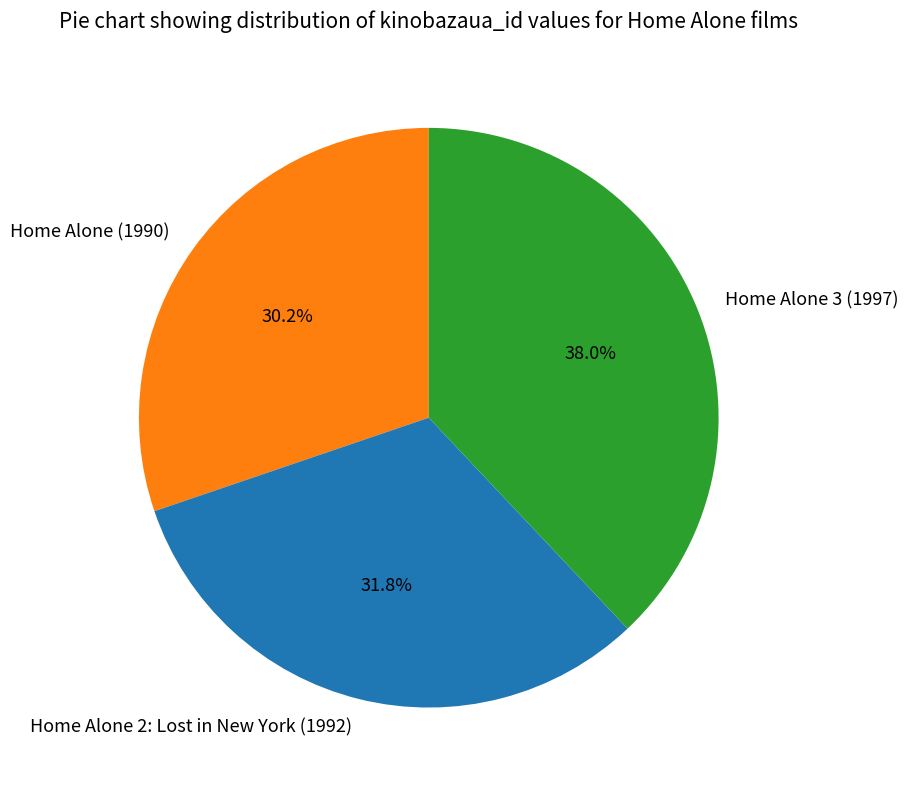

How many segments does this pie chart have?

3